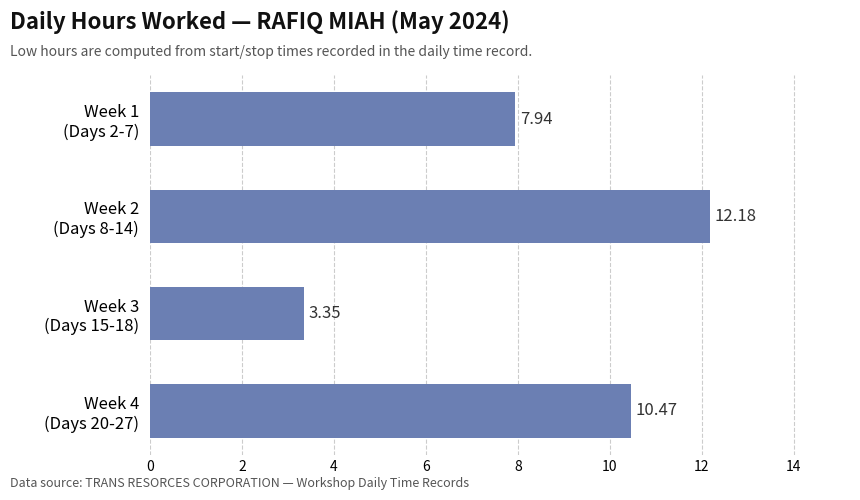

What is the difference between the maximum and minimum values?

8.8